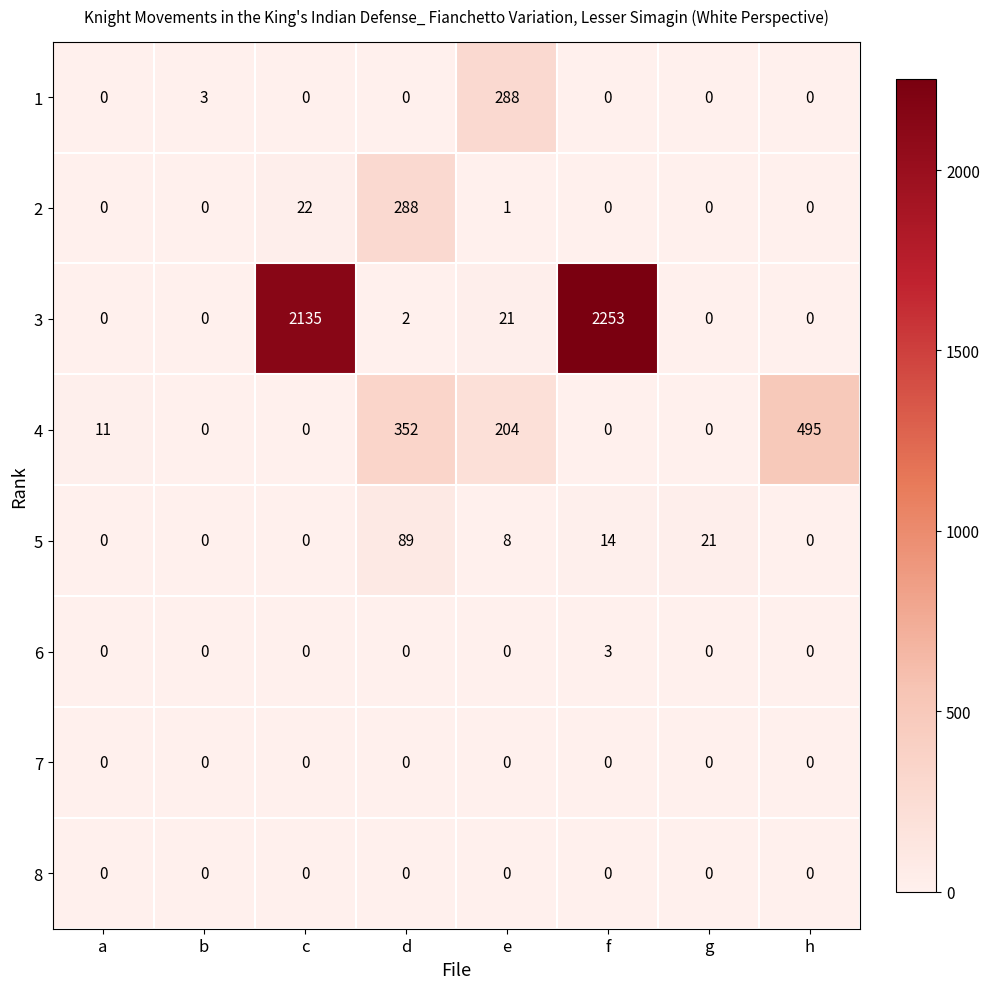

Count the number of categories in the chart.

8